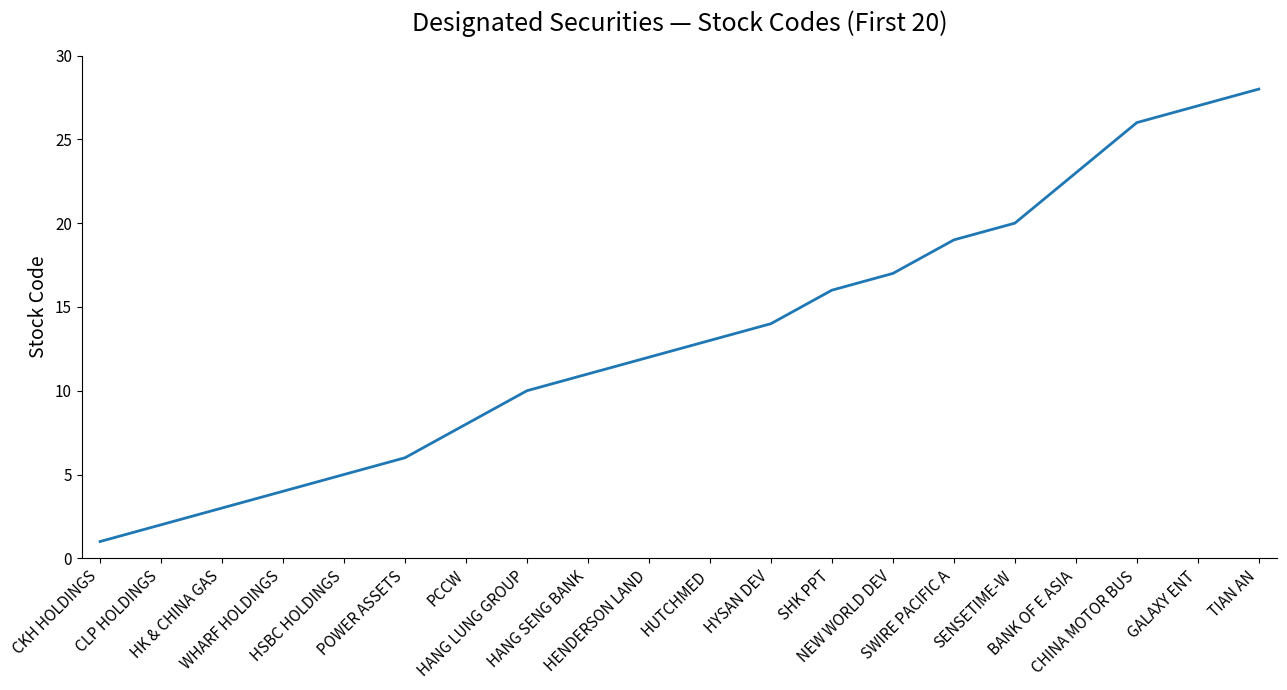

What is the greatest value displayed?

28